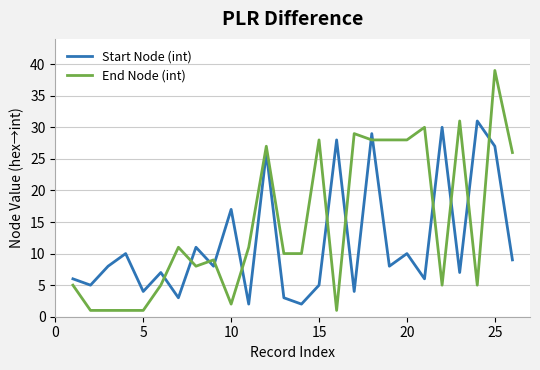

What is the minimum value for Start Node (int)?

2